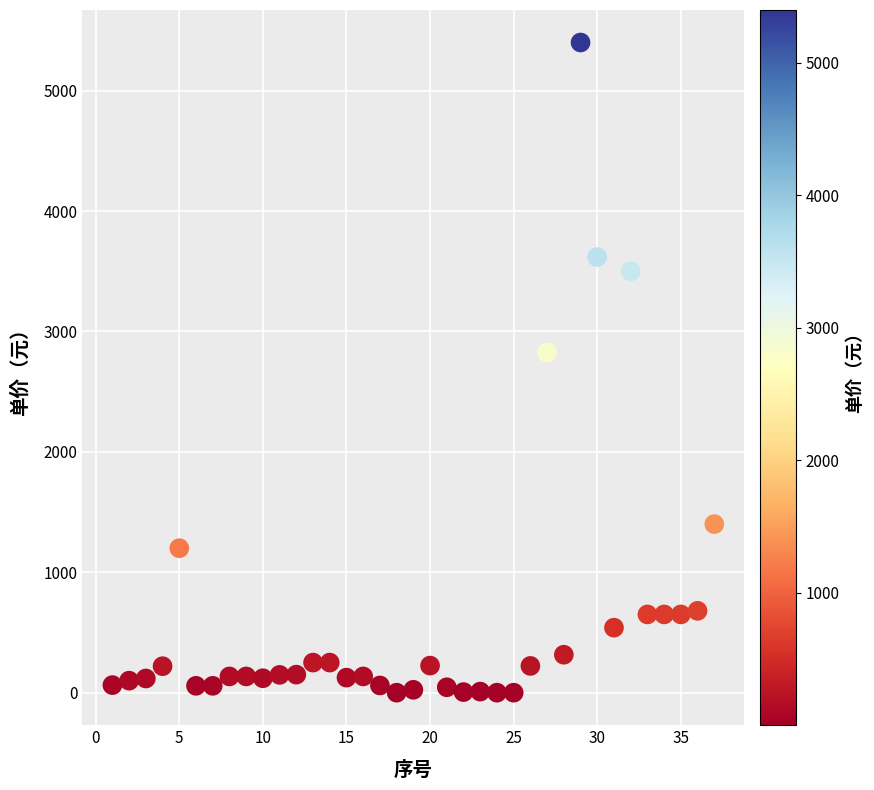

What Y value in the scatter plot is closest to 2700?

2826.0